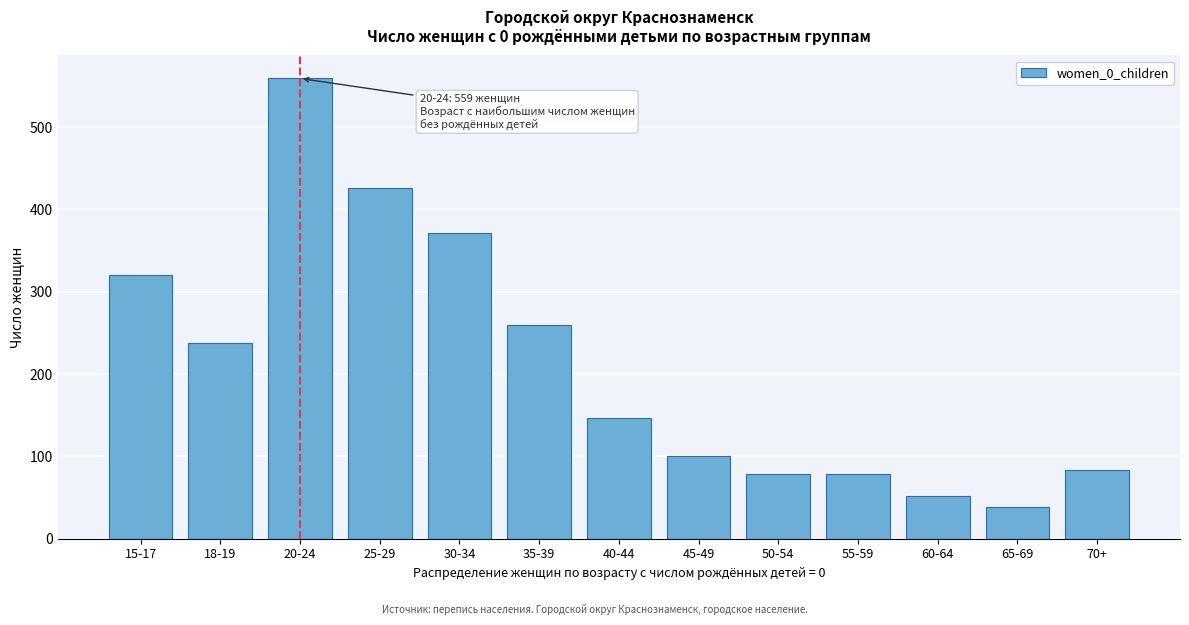

True or false: the data shows 156 at 20-24.

False